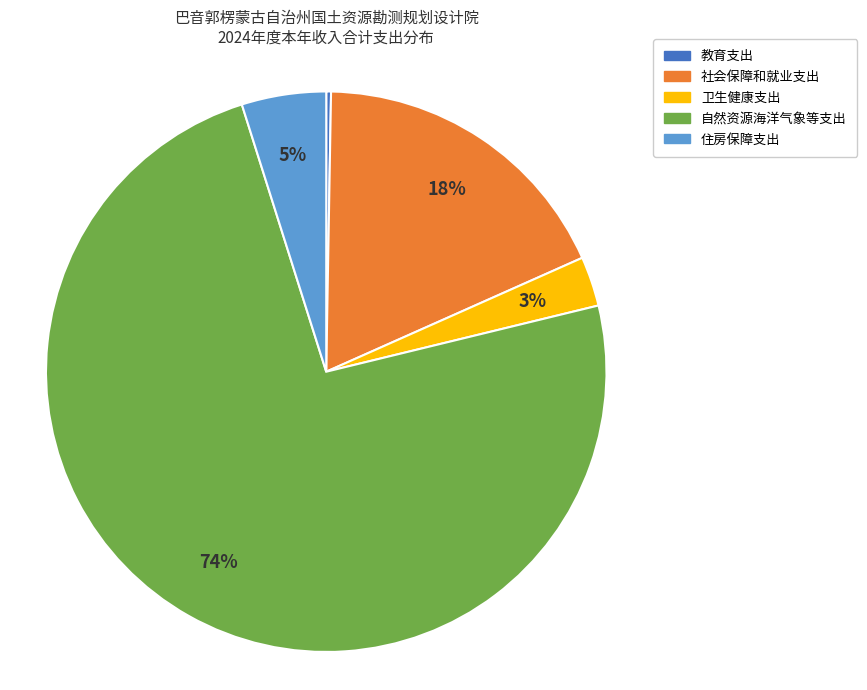

The 社会保障和就业支出 slice represents 18% of the pie. True or false?

True